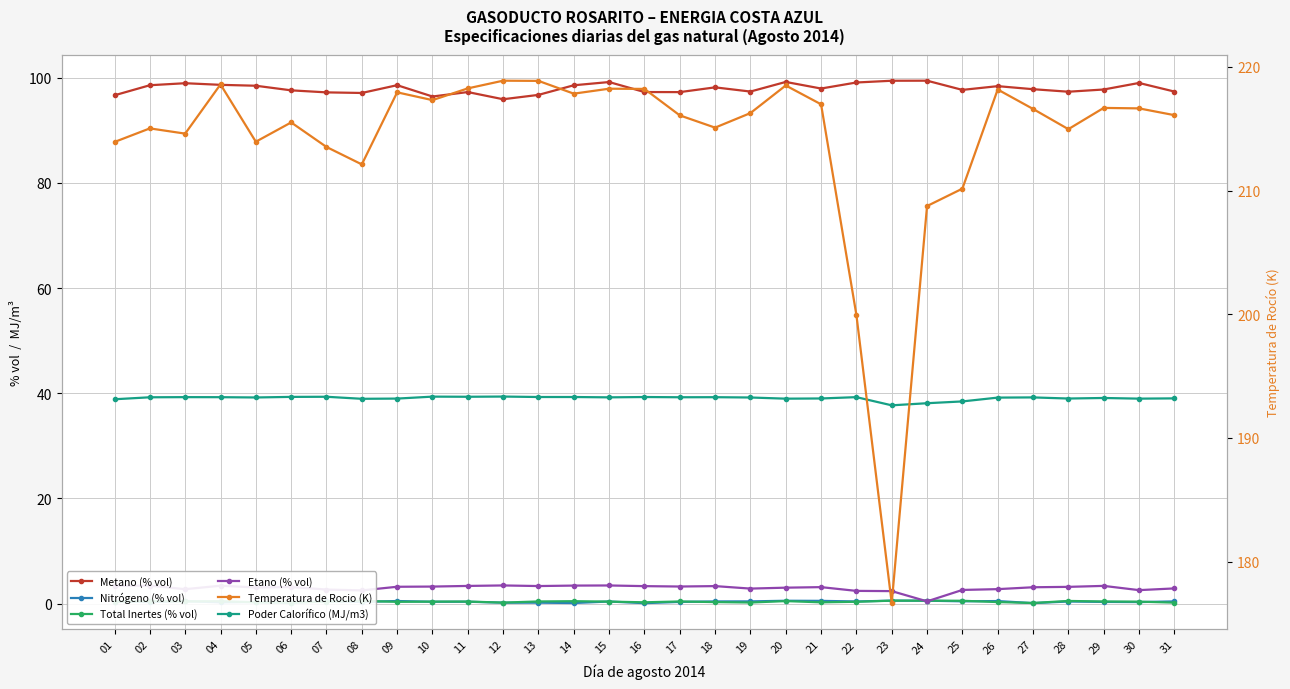

How many interior local valleys does the Temperatura de Rocio (K) series have?

8